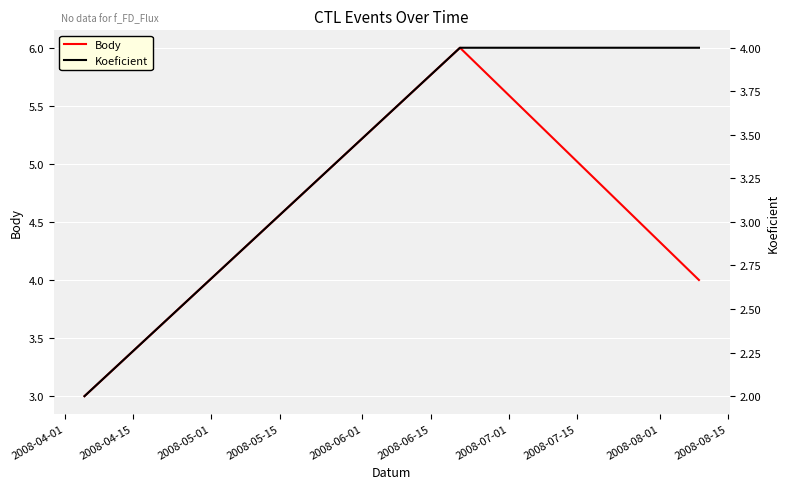

What is the maximum value for Body?

6